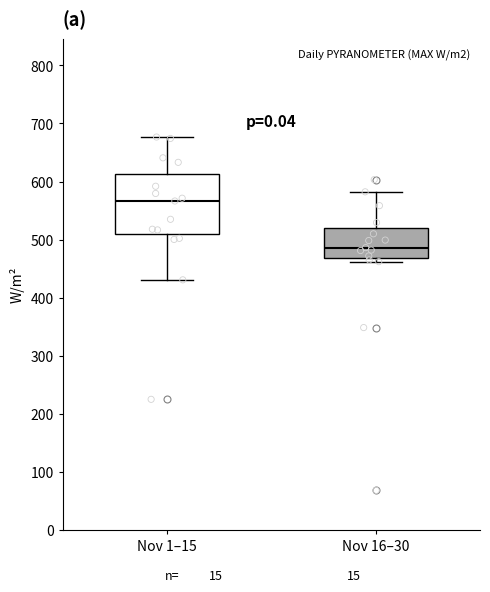

Reading left to right, transcribe this box plot: for each box, give where its median line is, the range the box spans, and where its two whiskers end, as read against the y-axis. The values are not printed on the chart, so give them approximately, as read against the axis.

Nov 1–15: median 570, box 510 to 610, whiskers 430 to 680
Nov 16–30: median 490, box 470 to 520, whiskers 460 to 580